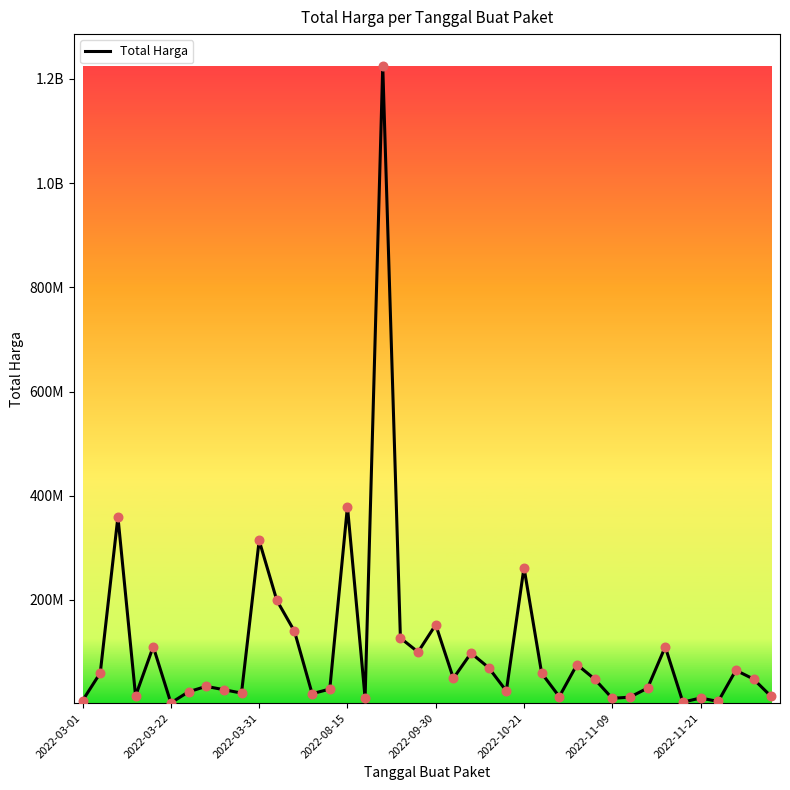

Does the chart have visible grid lines?

No